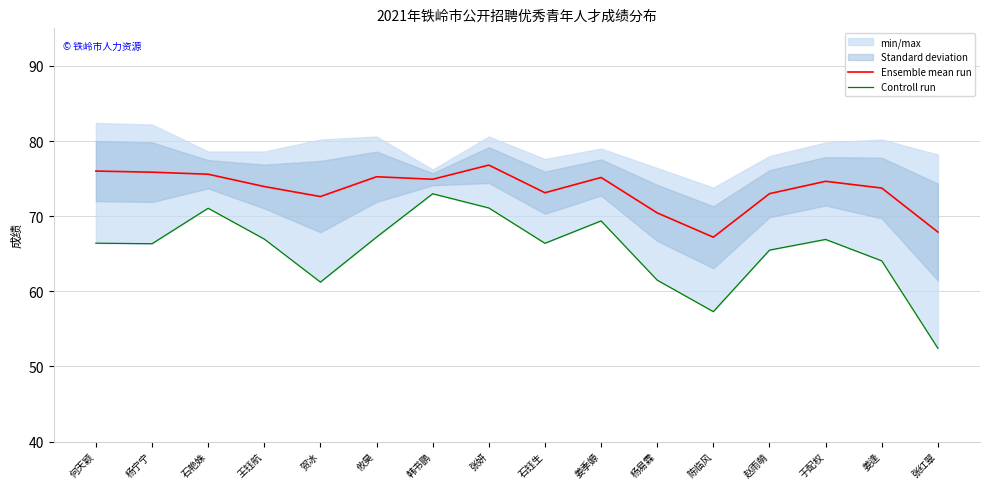

What is the difference between the maximum and minimum values in the Ensemble mean run series?

9.6